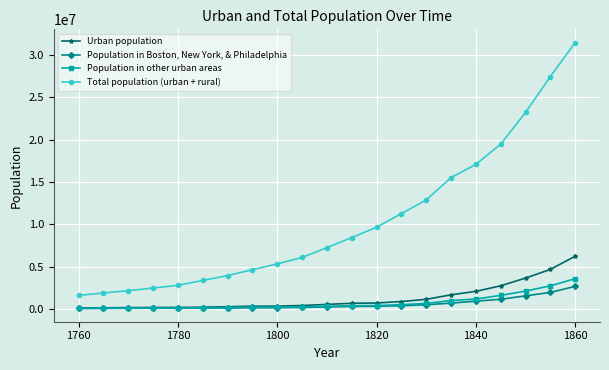

At how many categories does at least one series exceed 18569997?

4